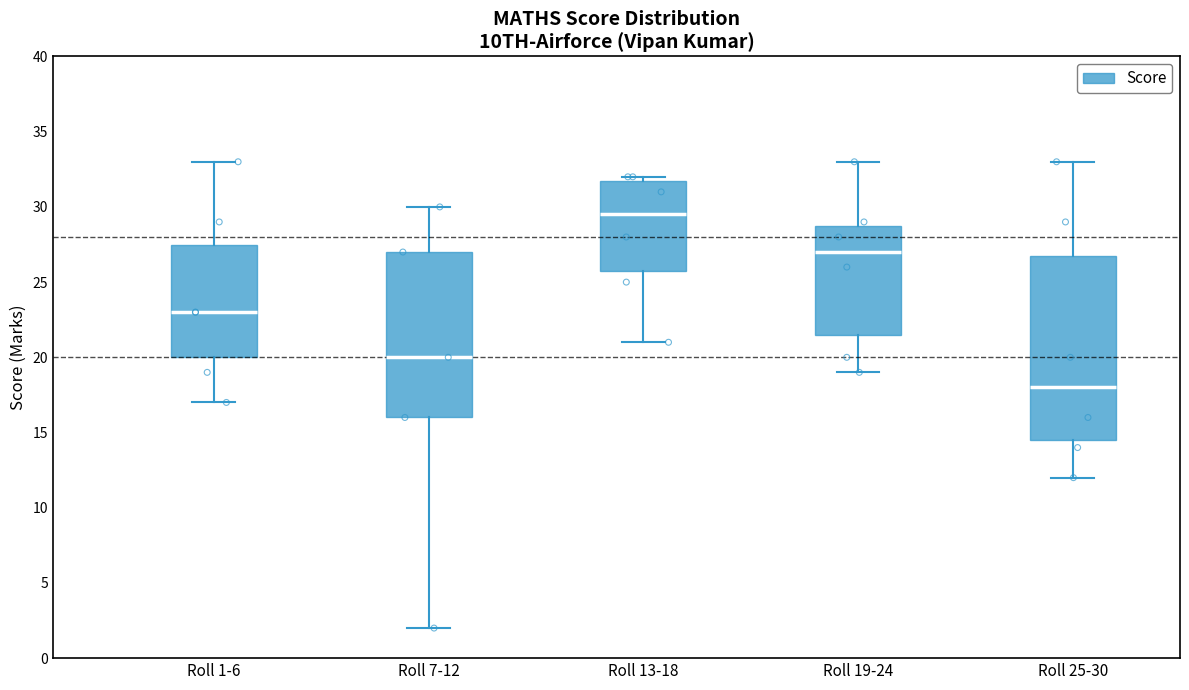

Reading left to right, read every box against the y-axis: the position of its median line, the range the box covers, and the ends of its whiskers. The values are not printed on the chart, so give them approximately, as read against the axis.

Roll 1-6: median 23.0, box 20.0 to 27.5, whiskers 17.0 to 33.0
Roll 7-12: median 20.0, box 16.0 to 27.0, whiskers 2.0 to 30.0
Roll 13-18: median 29.5, box 26.0 to 32.0, whiskers 21.0 to 32.0 (just above the box's upper edge)
Roll 19-24: median 27.0, box 21.5 to 29.0, whiskers 19.0 to 33.0
Roll 25-30: median 18.0, box 14.5 to 27.0, whiskers 12.0 to 33.0